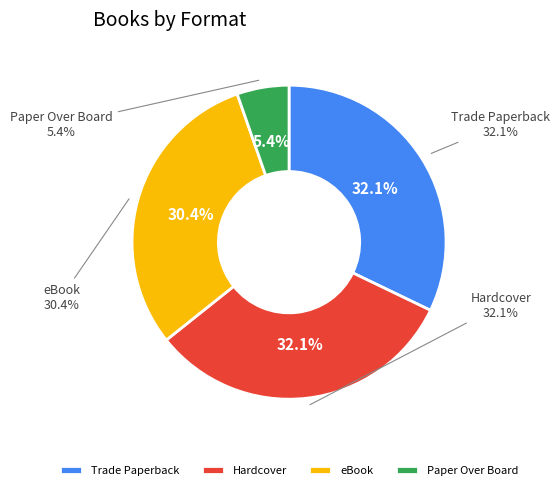

True or false: Hardcover accounts for 23% of the total.

False